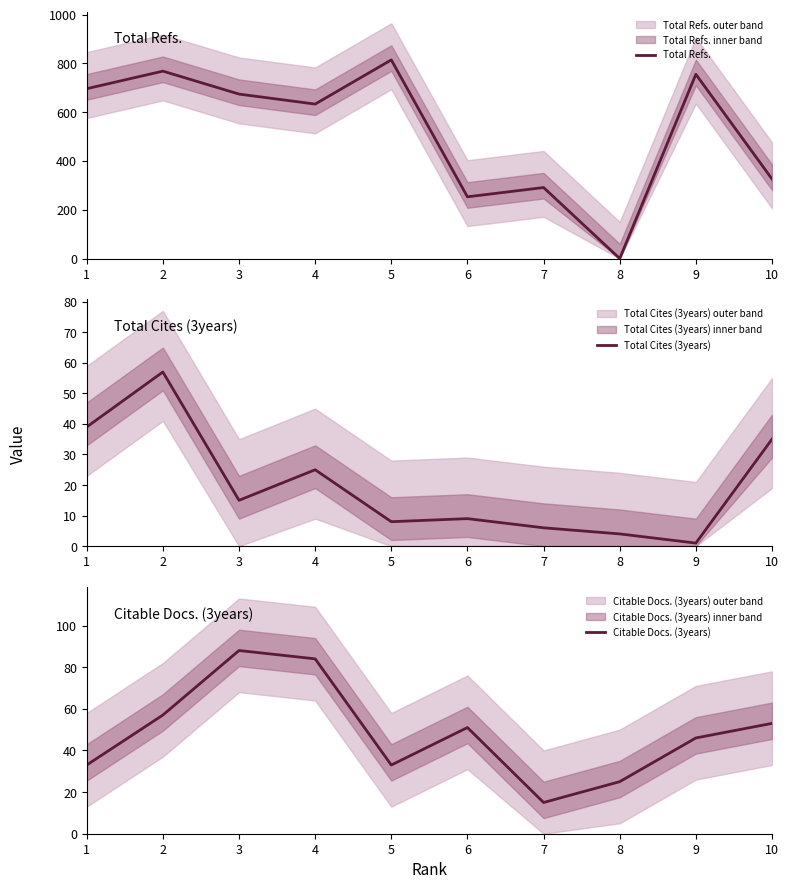

Reading left to right, extract all data points from this chart.

Total Refs.: 1=696	2=768	3=674	4=633	5=814	6=253	7=291	8=0	9=755	10=326
Total Cites (3years): 1=39	2=57	3=15	4=25	5=8	6=9	7=6	8=4	9=1	10=35
Citable Docs. (3years): 1=33	2=57	3=88	4=84	5=33	6=51	7=15	8=25	9=46	10=53